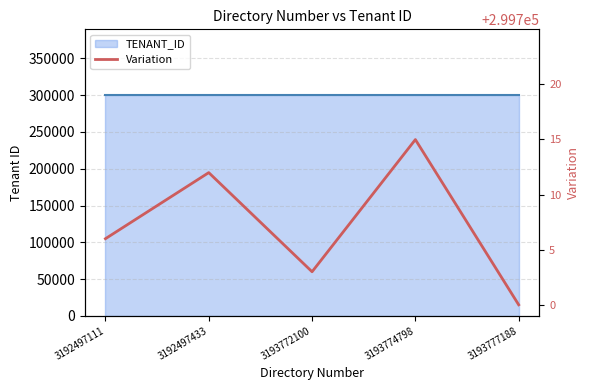

Rank the categories by value from highest to lowest.

3193774798, 3192497433, 3192497111, 3193772100, 3193777188